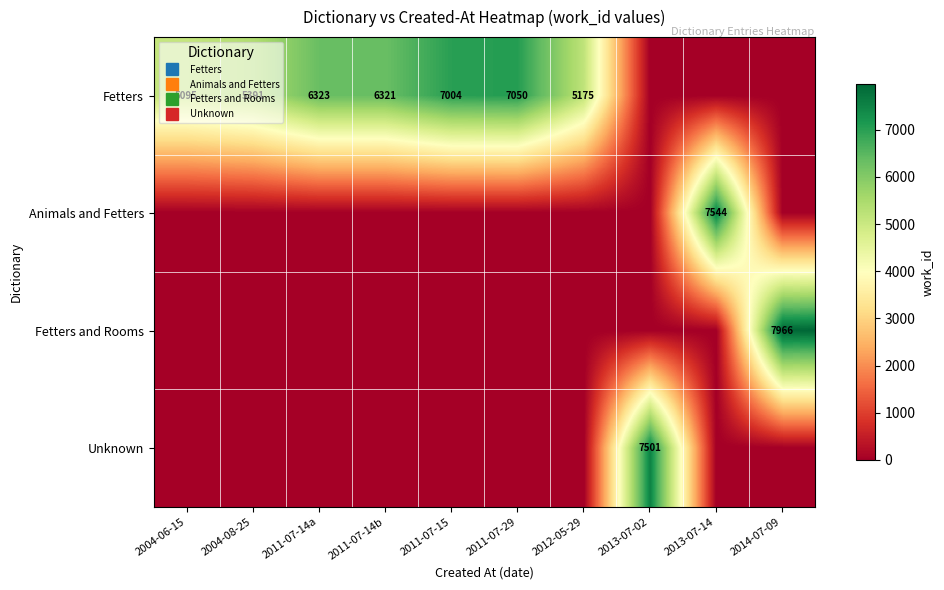

What is the difference between the maximum and minimum values in the Fetters series?

7050